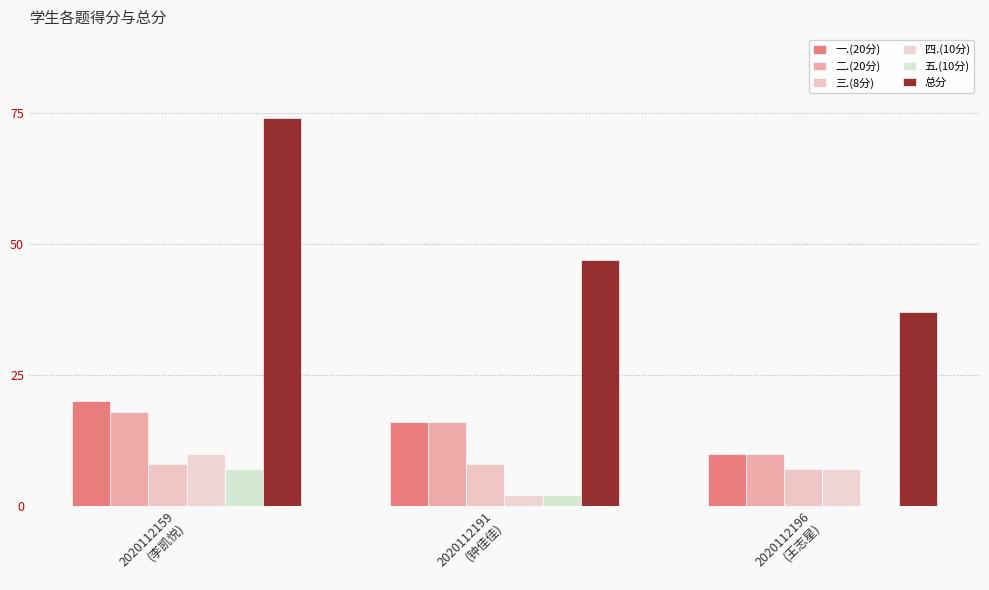

What is the difference between the 二.(20分) values at 2020112159
(李凯悦) and 2020112191
(钟佳佳)?

2